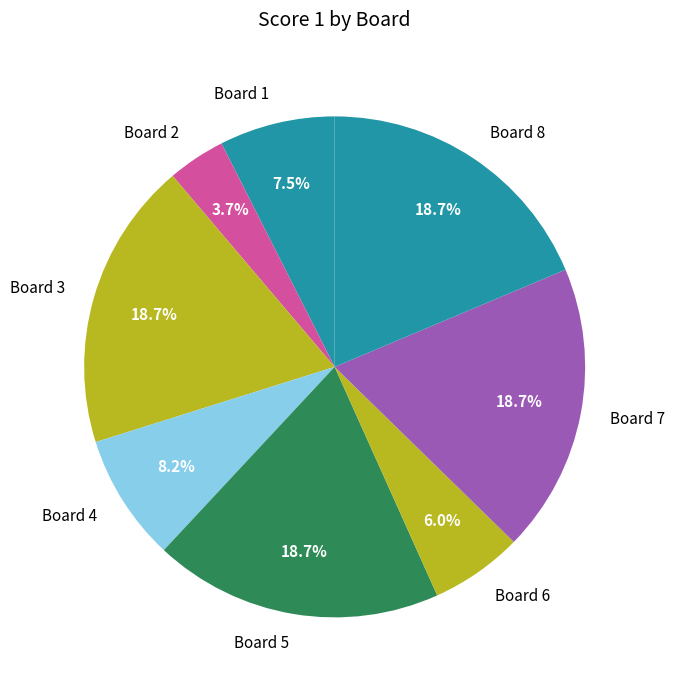

Is it true that Board 8 is 6% of the pie?

False